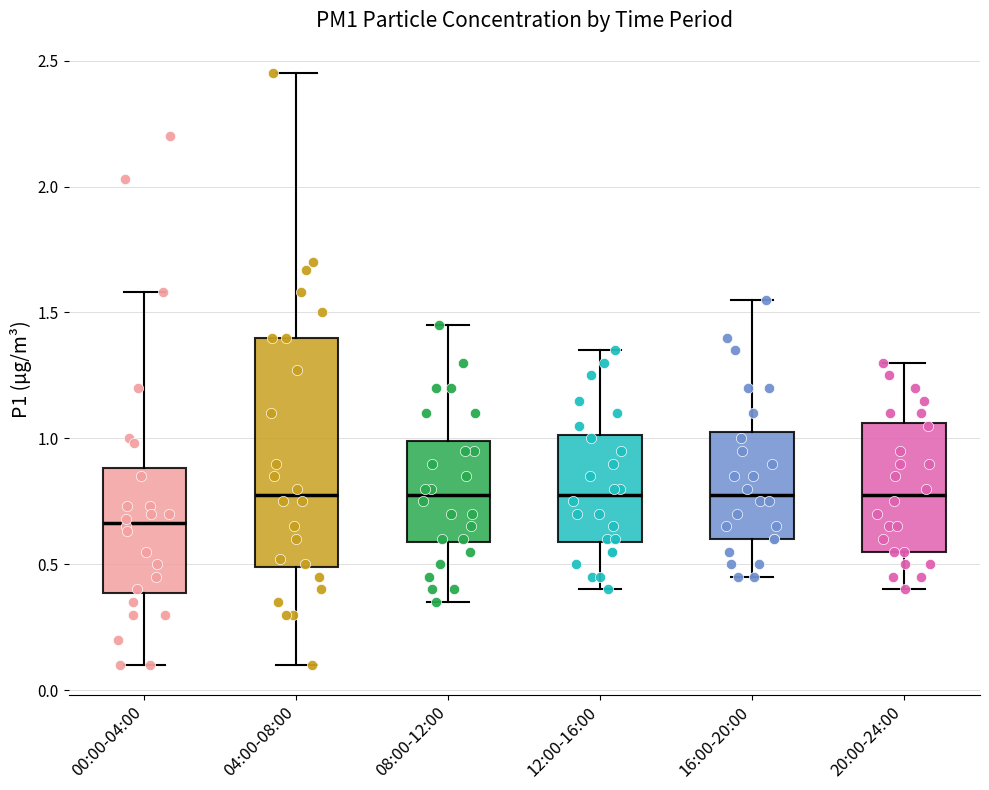

Which box is the tallest, from its lower edge to its upper edge?

04:00-08:00